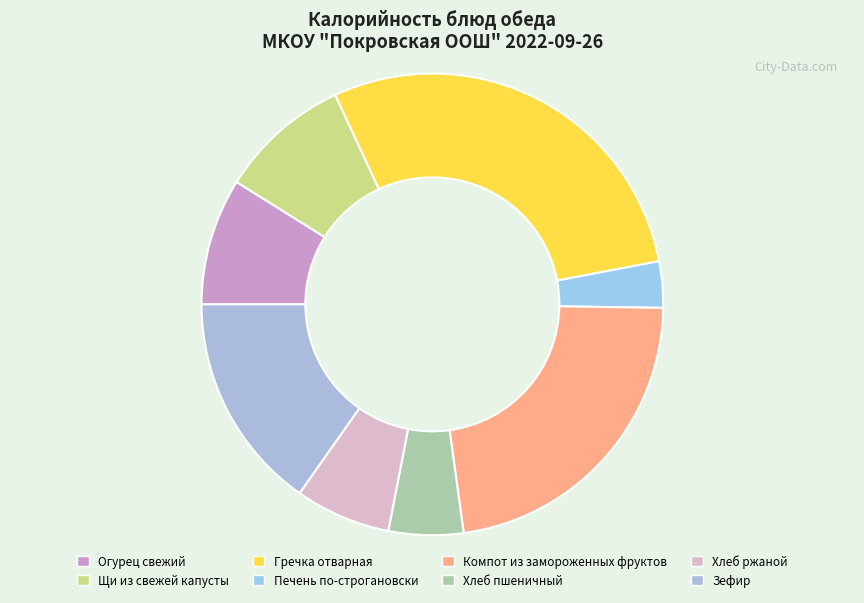

Is it true that Зефир is 5% of the pie?

False